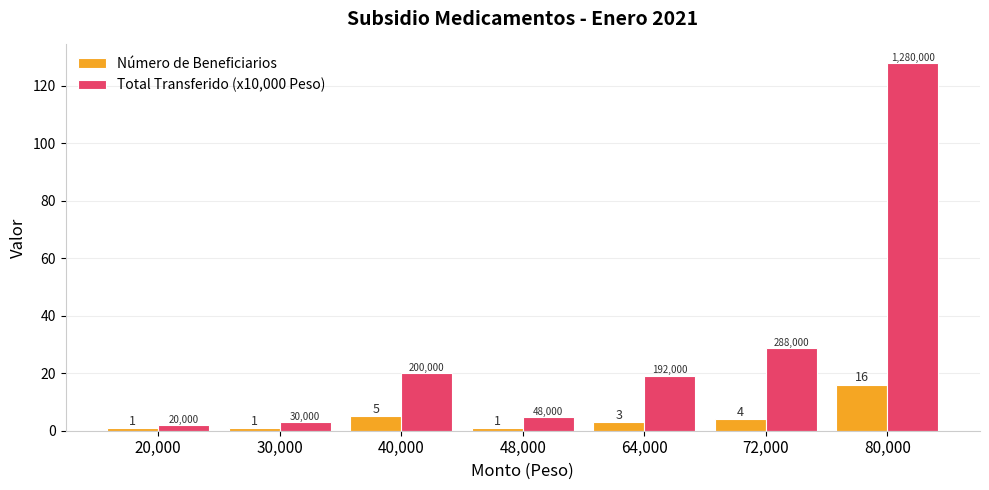

What is the difference between the second highest and second lowest values in the Total Transferido (x10,000 Peso) series?

25.8